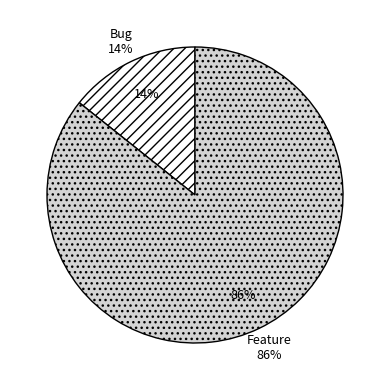

To the nearest percent, what is the combined percentage of Feature and Bug?

100%